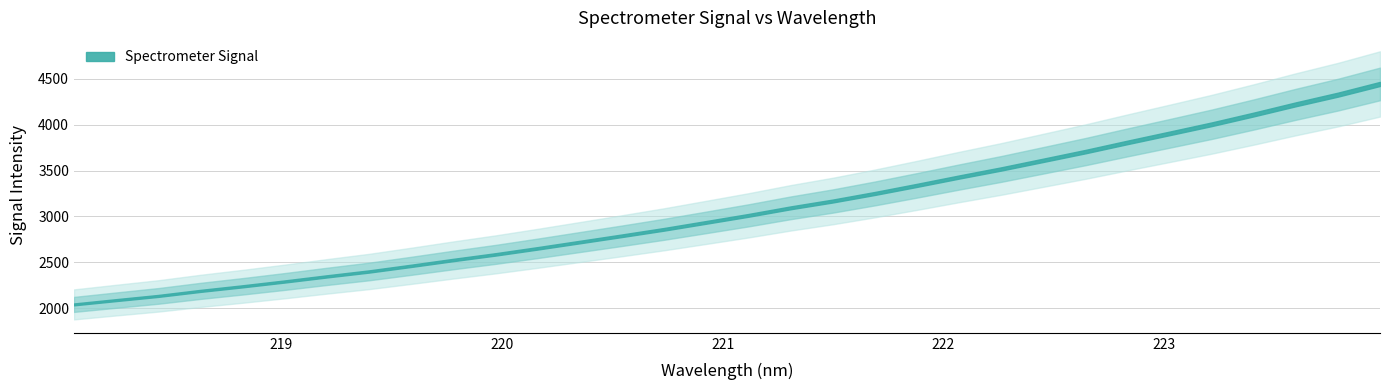

What is the difference between the maximum and minimum values?

2401.0